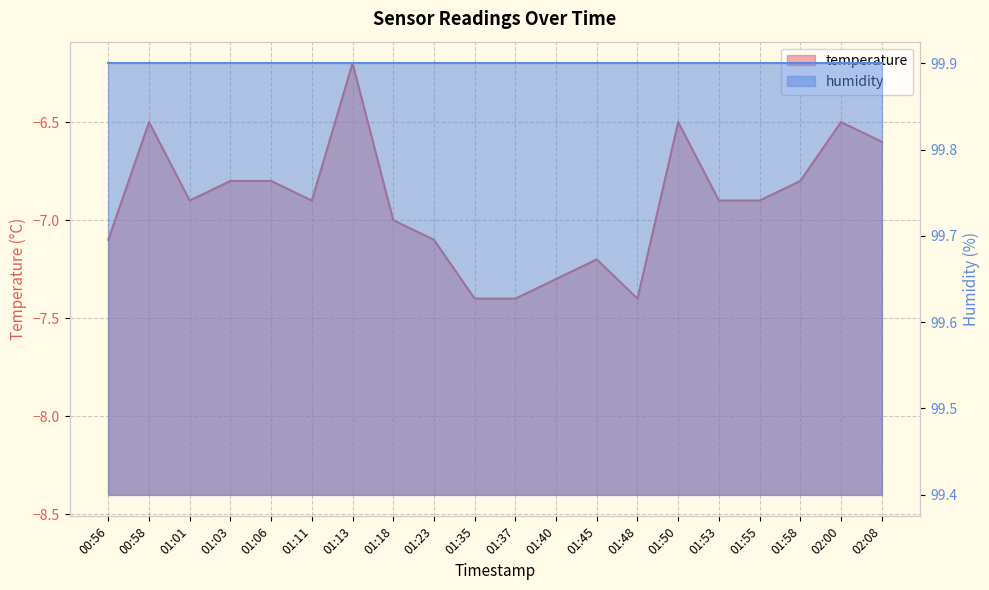

What is the difference between the maximum and minimum values?

1.2